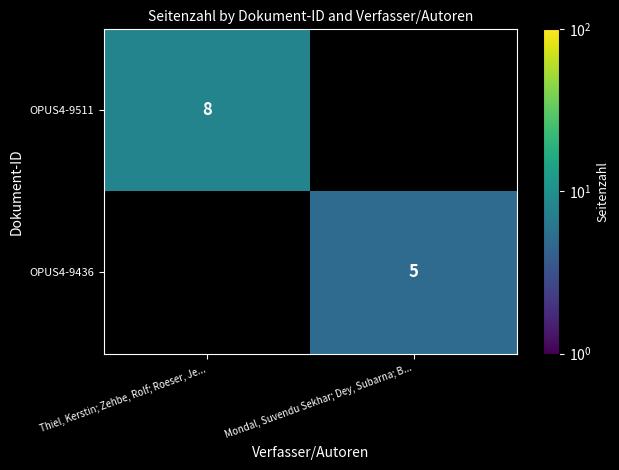

The OPUS4-9511 series shows 4 at Thiel, Kerstin; Zehbe, Rolf; Roeser, Je.... True or false?

False